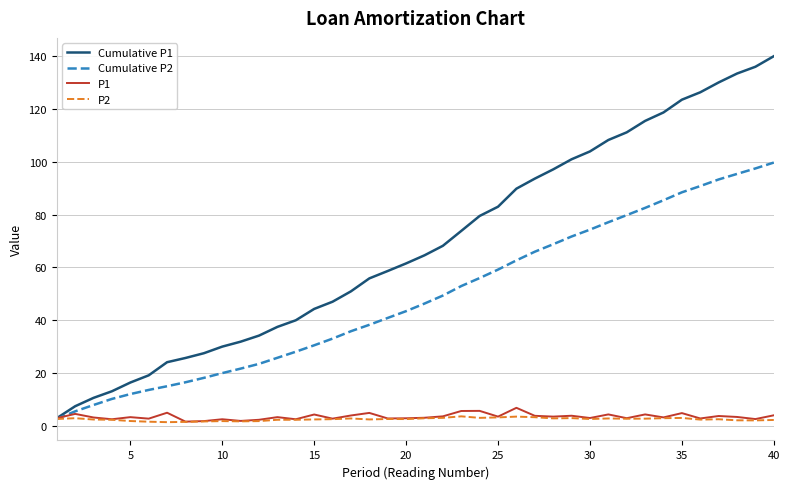

Which series has the largest total across all categories?

Cumulative P1